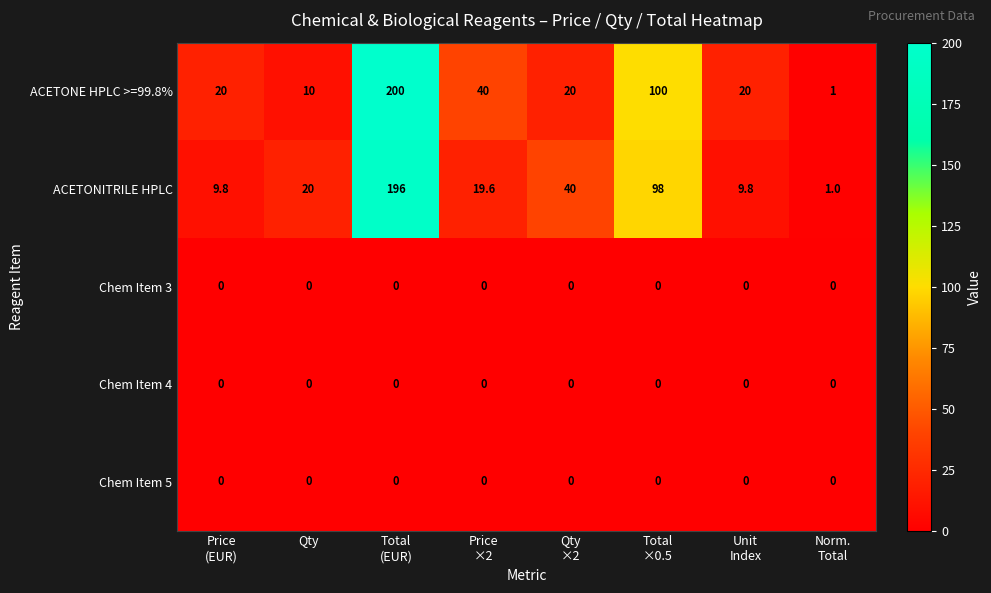

What is the spread (max minus min) of values at Qty?

20.0